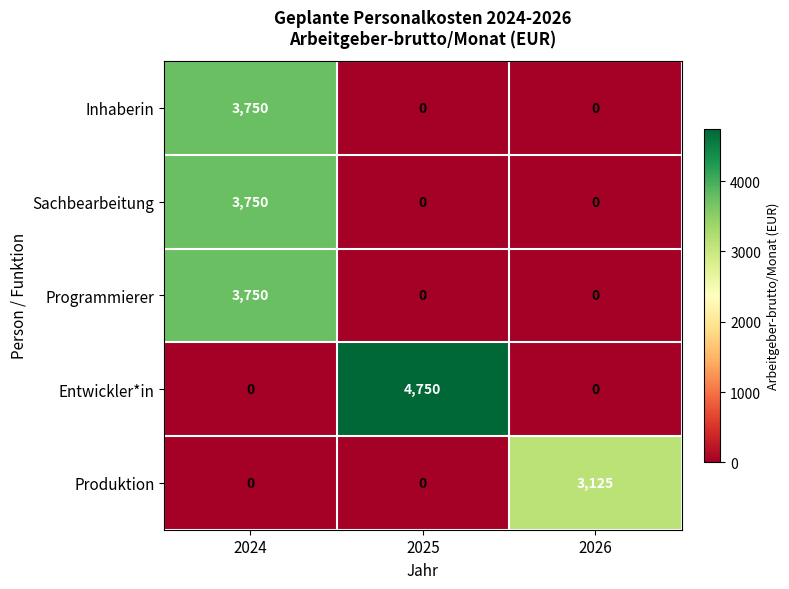

What is the total value across all series at 2024?

11250